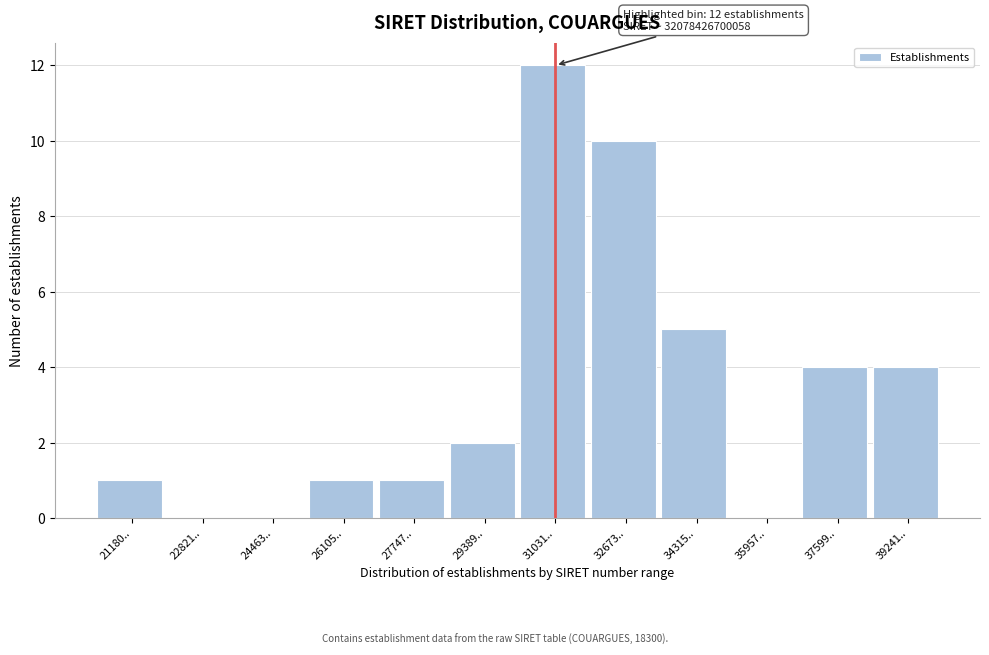

Reading left to right, what are all the values shown in this chart?

21180..=1	22821..=0	24463..=0	26105..=1	27747..=1	29389..=2	31031..=12	32673..=10	34315..=5	35957..=0	37599..=4	39241..=4